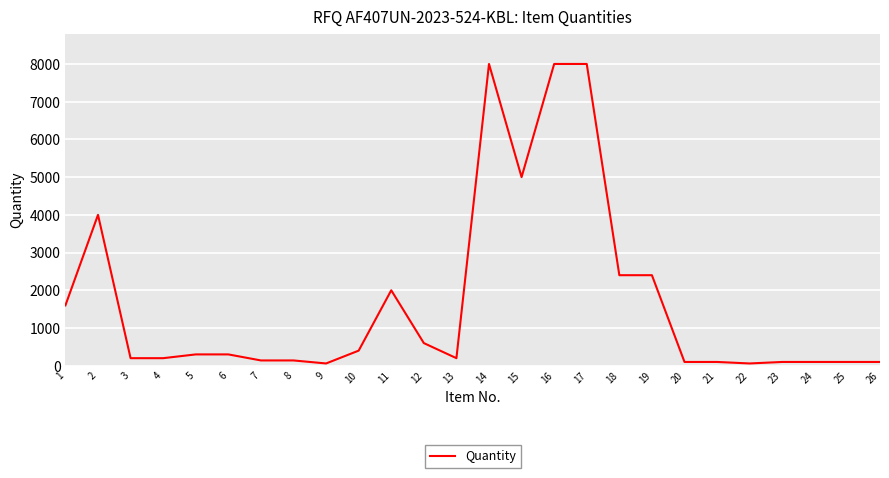

What is the difference between the maximum and minimum values?

7940